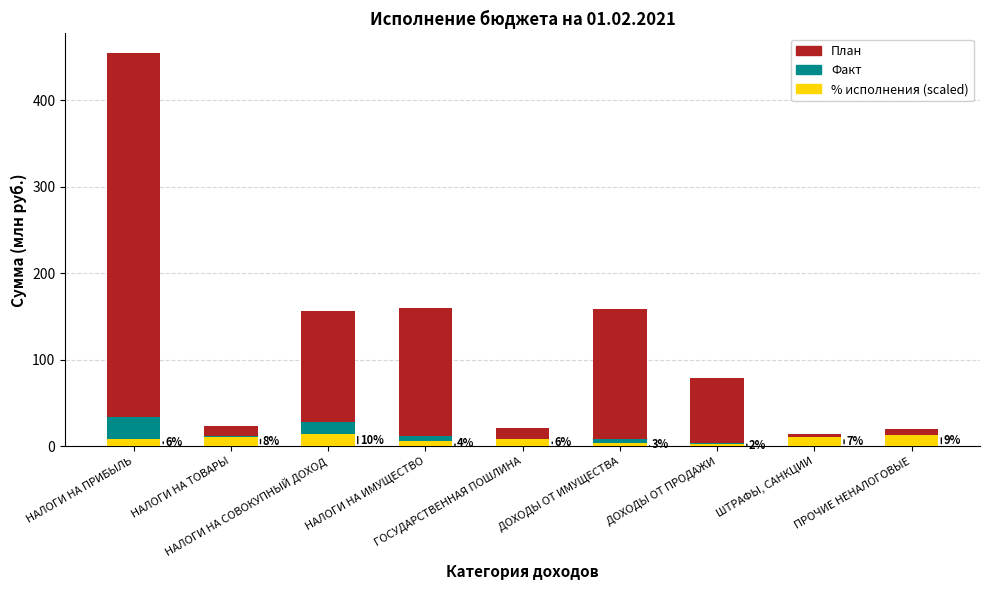

How many categories are shown in the chart?

9